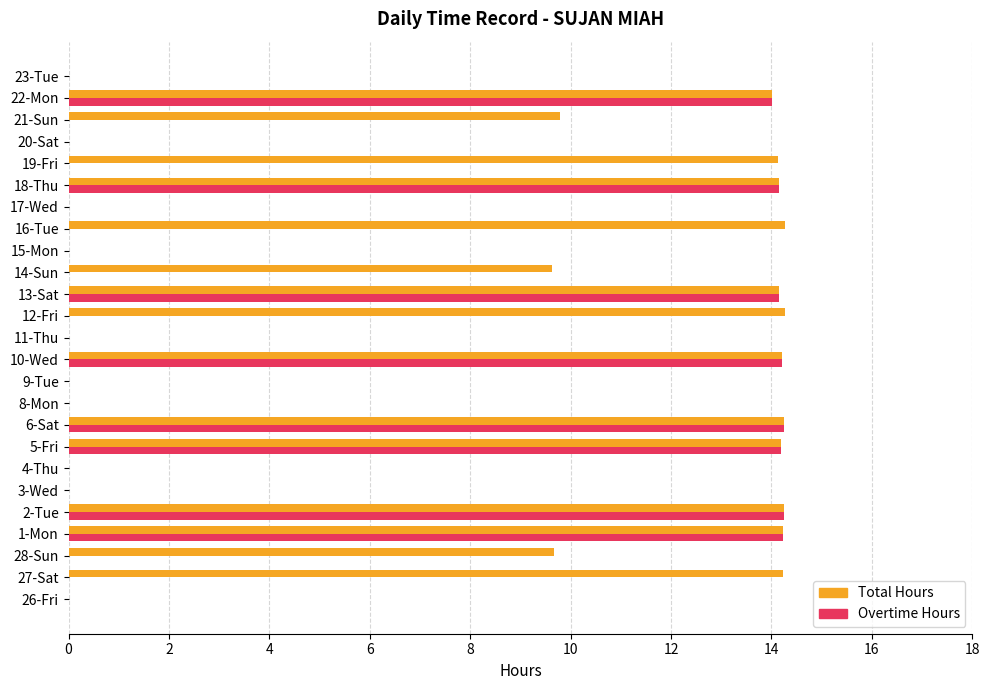

Between 8-Mon and 19-Fri, which series saw the biggest shift?

Total Hours